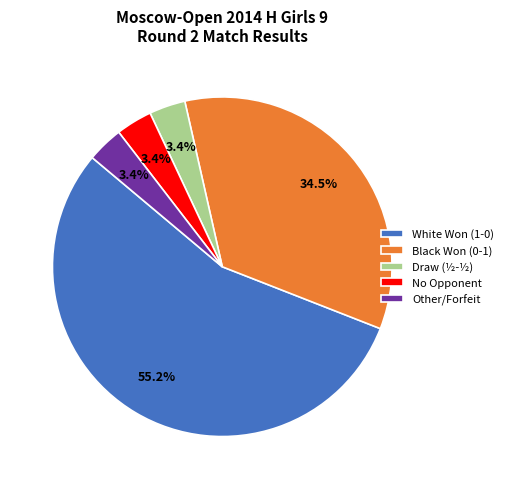

Combined, do Black Won (0-1) and No Opponent account for over 50%?

No